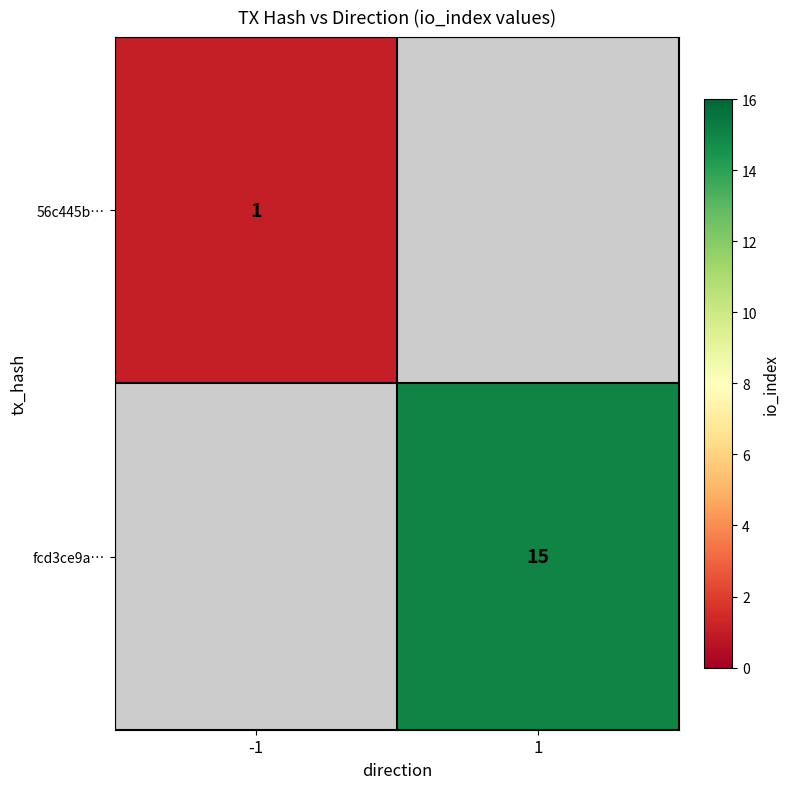

True or false: fcd3ce9a… has a value of 15 at 1.

True